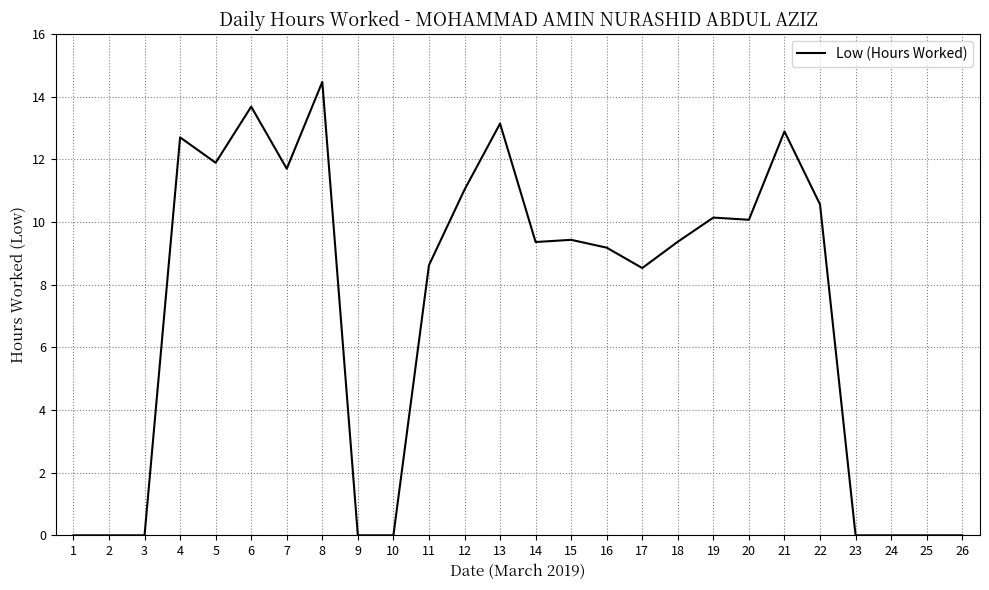

Reading left to right, list all the values displayed in this chart.

1=0.0	2=0.0	3=0.0	4=12.7	5=11.9	6=13.7	7=11.7	8=14.5	9=0.0	10=0.0	11=8.6	12=11.0	13=13.1	14=9.4	15=9.4	16=9.2	17=8.5	18=9.4	19=10.1	20=10.1	21=12.9	22=10.6	23=0.0	24=0.0	25=0.0	26=0.0